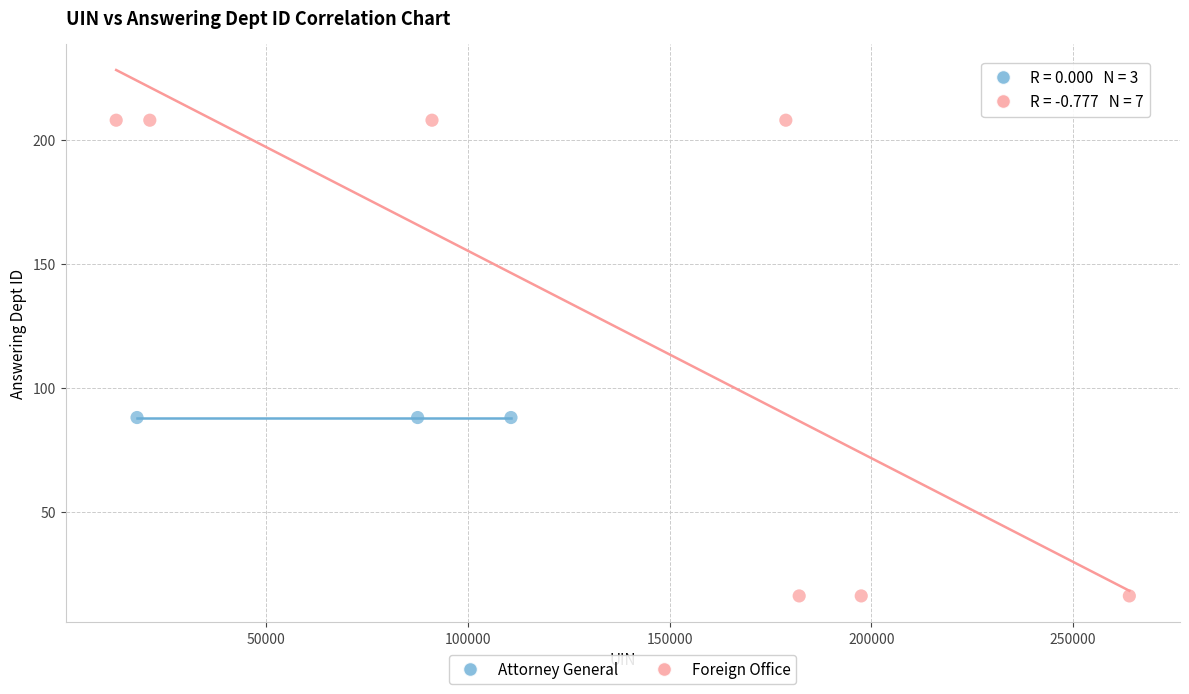

Which series contains the lowest Y value?

Foreign Office